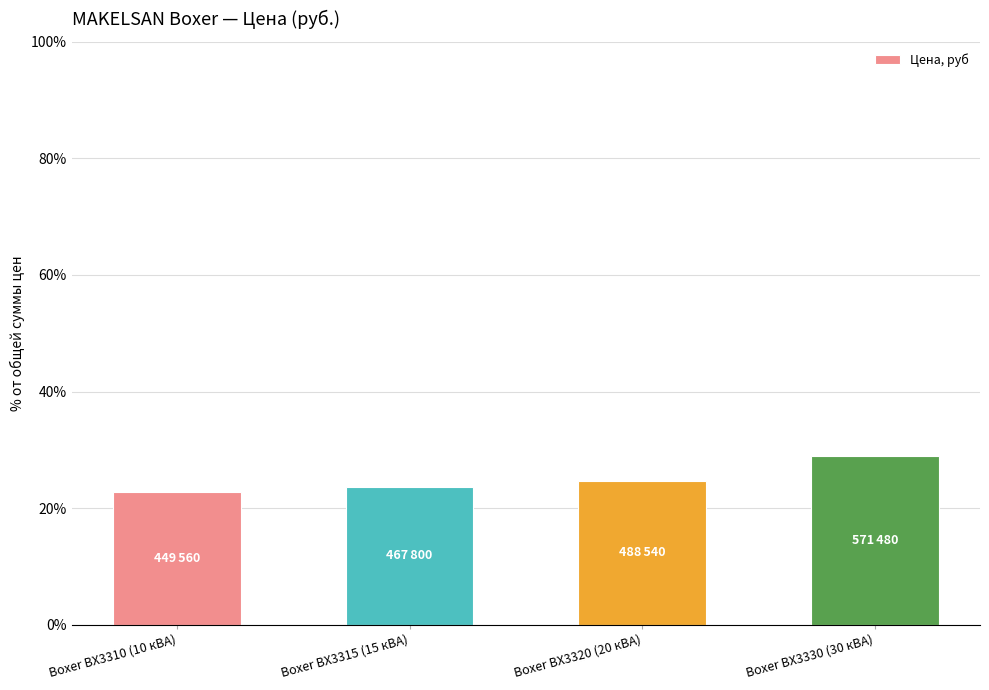

The value at Boxer BX3330 (30 кВА) is 7.0. True or false?

False